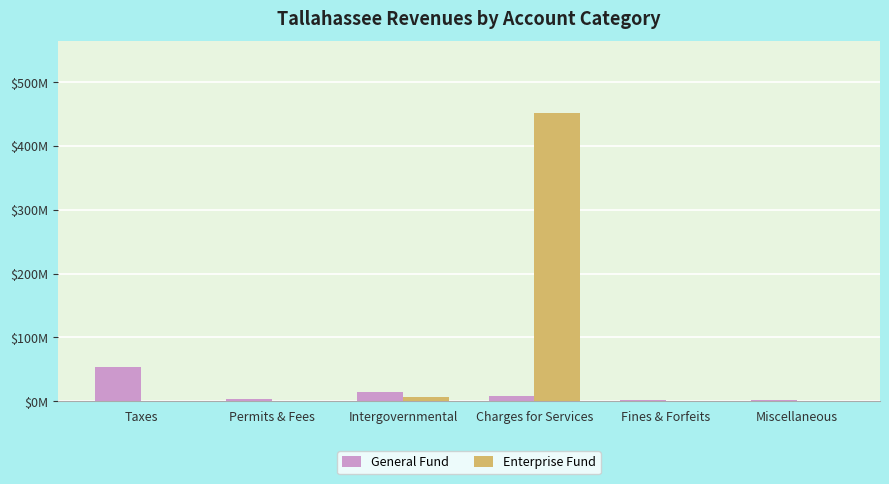

What is the approximate value of General Fund at Permits & Fees?

2.5